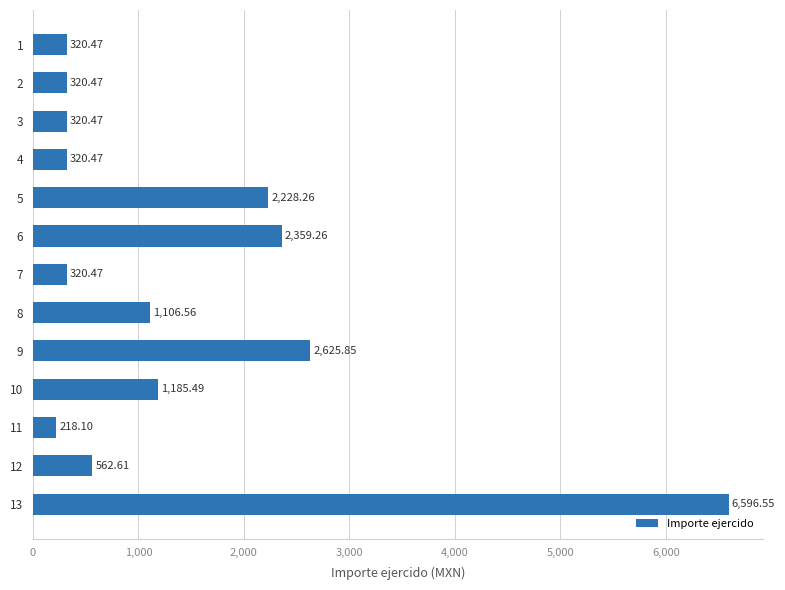

Which has a higher value, 4 or 8?

8